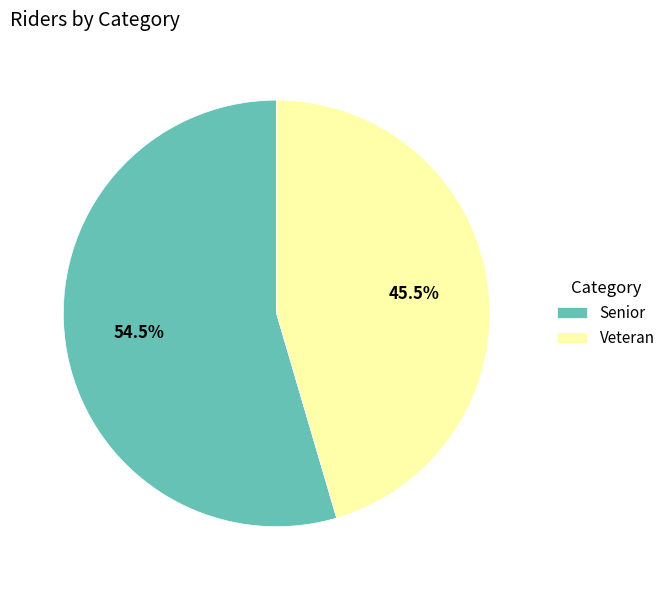

What is the smallest slice in the pie chart?

Veteran